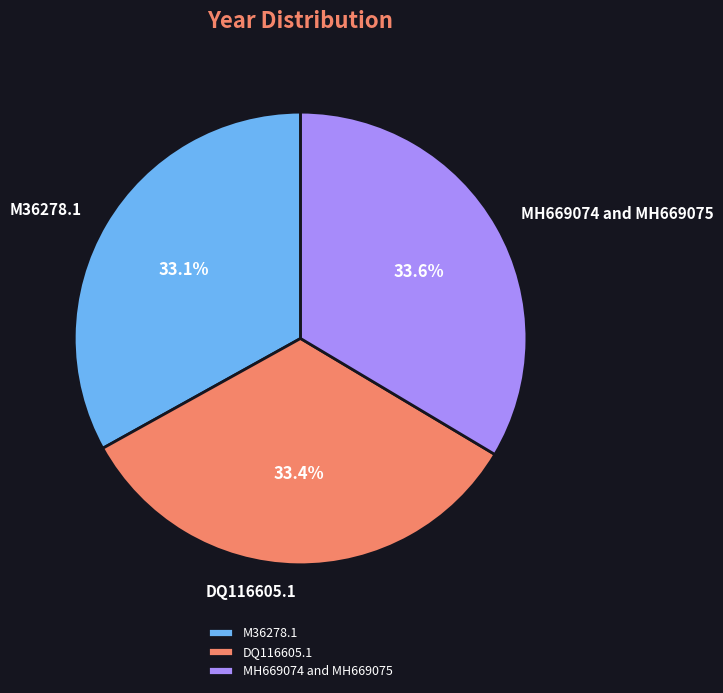

The DQ116605.1 slice represents 33% of the pie. True or false?

True